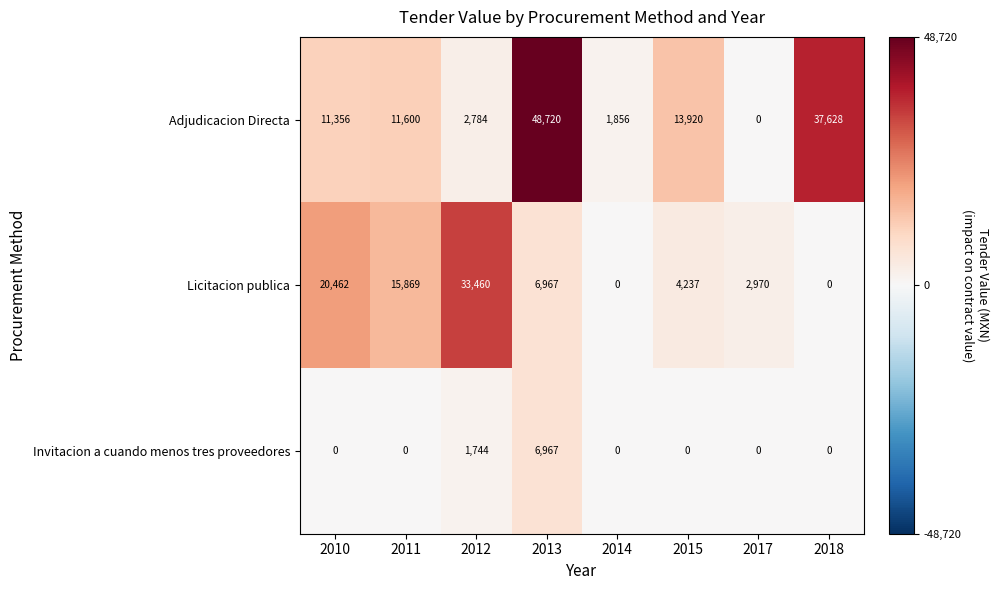

Reading left to right, list all the values displayed in this chart.

Adjudicacion Directa: 11356	11600	2784	48720	1856	13920	0	37628
Licitacion publica: 20462	15869	33460	6967	0	4237	2970	0
Invitacion a cuando menos tres proveedores: 0	0	1744	6967	0	0	0	0